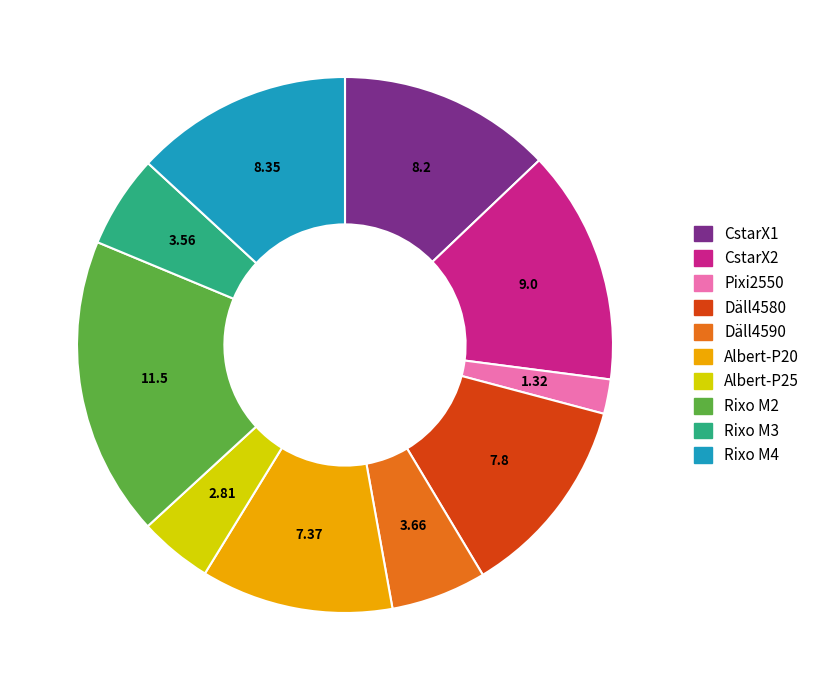

Which has a higher value, Däll4580 or Albert-P25?

Däll4580